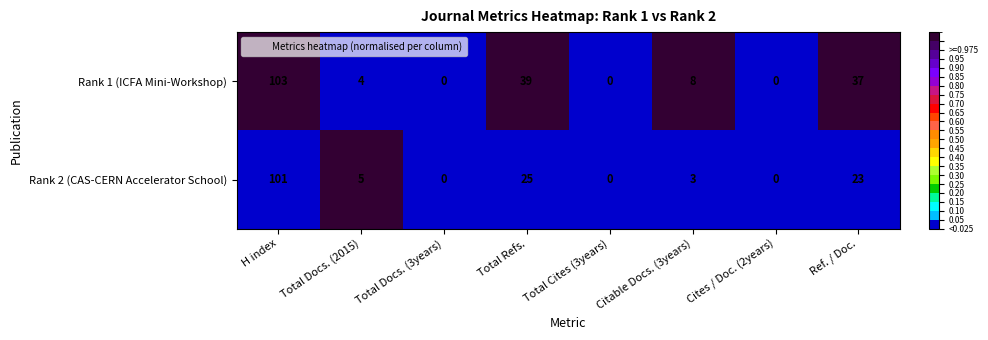

At Total Docs. (2015), list the series in order from smallest to largest.

Rank 1 (ICFA Mini-Workshop), Rank 2 (CAS-CERN Accelerator School)